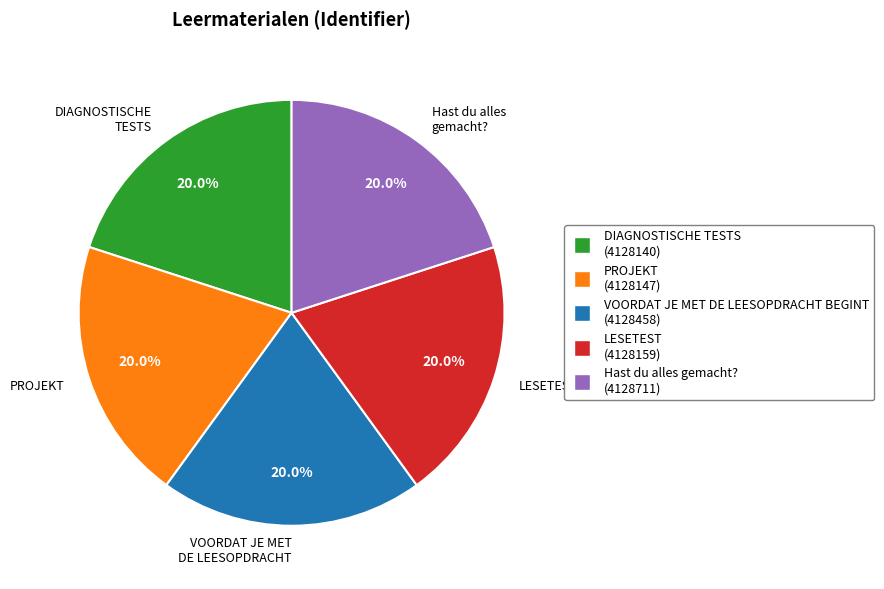

To the nearest percent, what percentage of the pie is PROJEKT?

20%